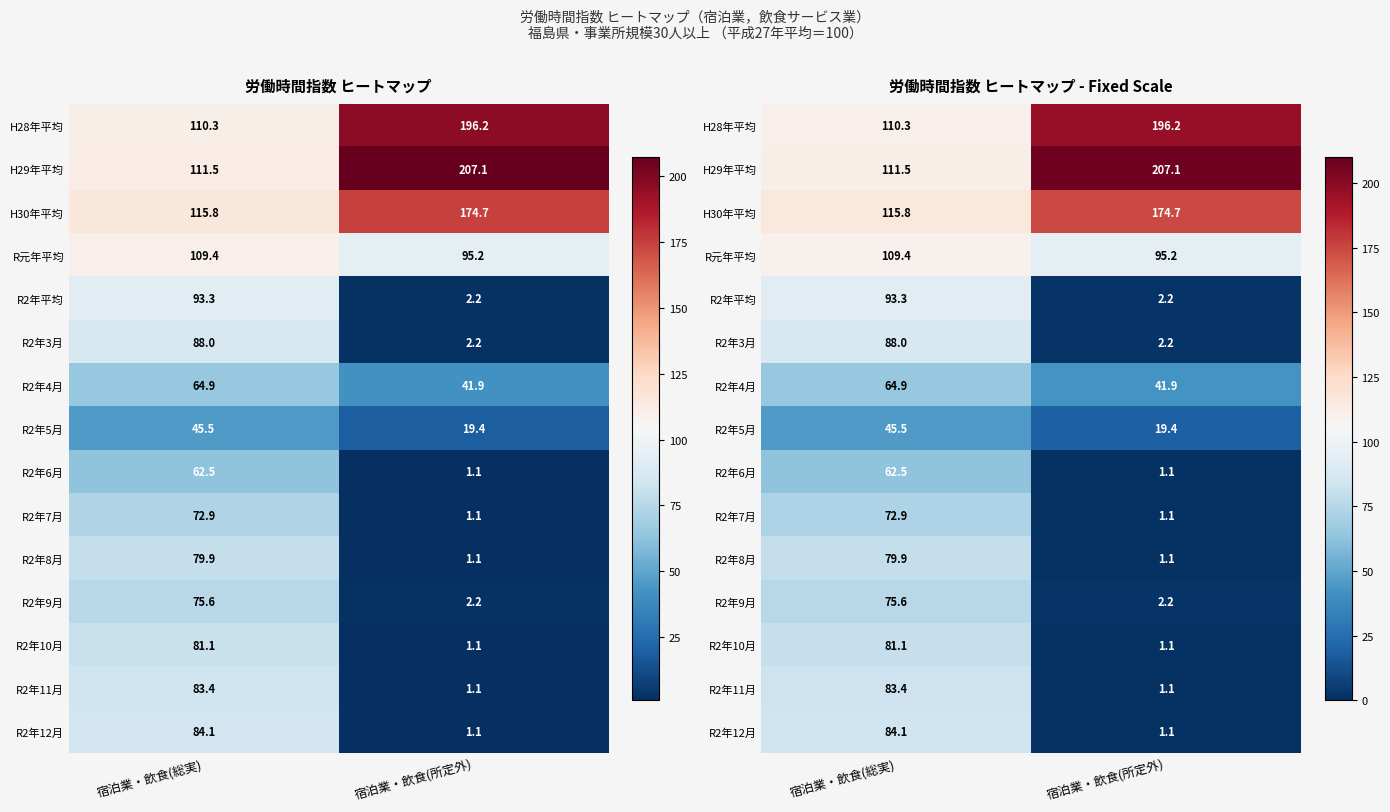

At which label is R2年3月 closest to 45?

宿泊業・飲食(所定外)